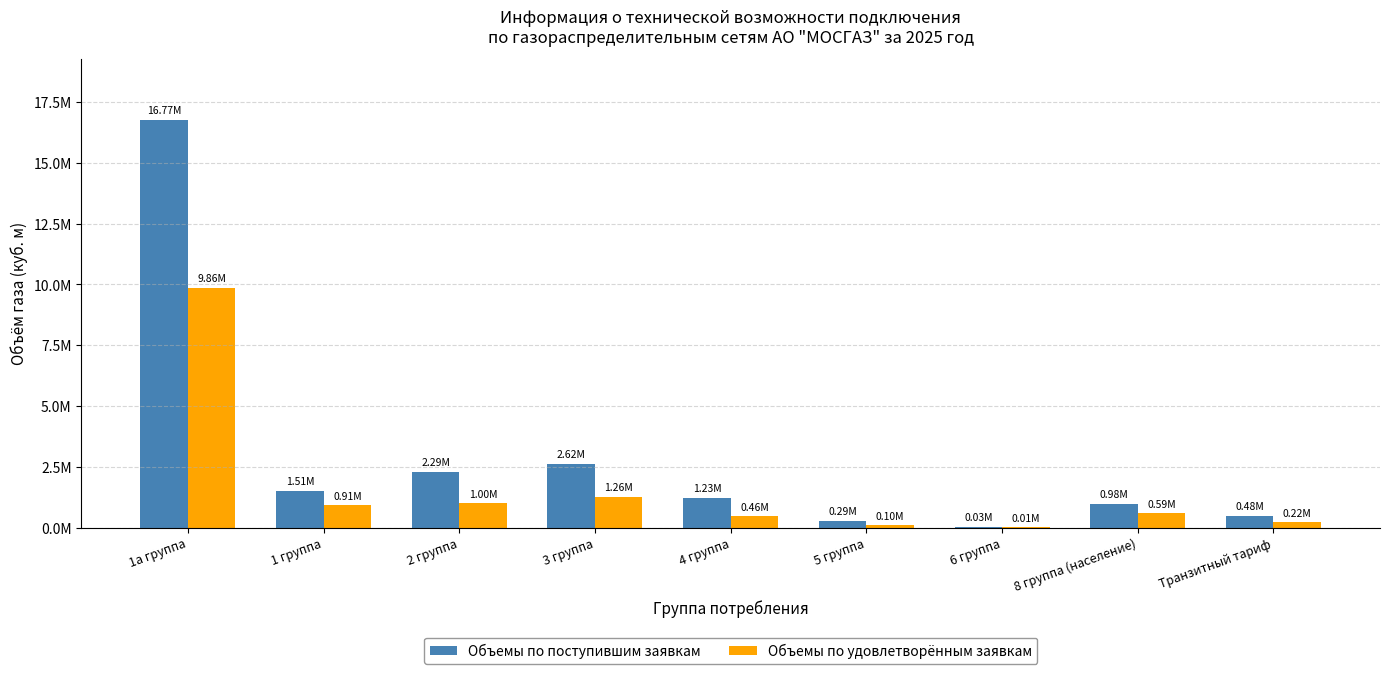

What are all the series names shown in the legend?

Объемы по поступившим заявкам, Объемы по удовлетворённым заявкам